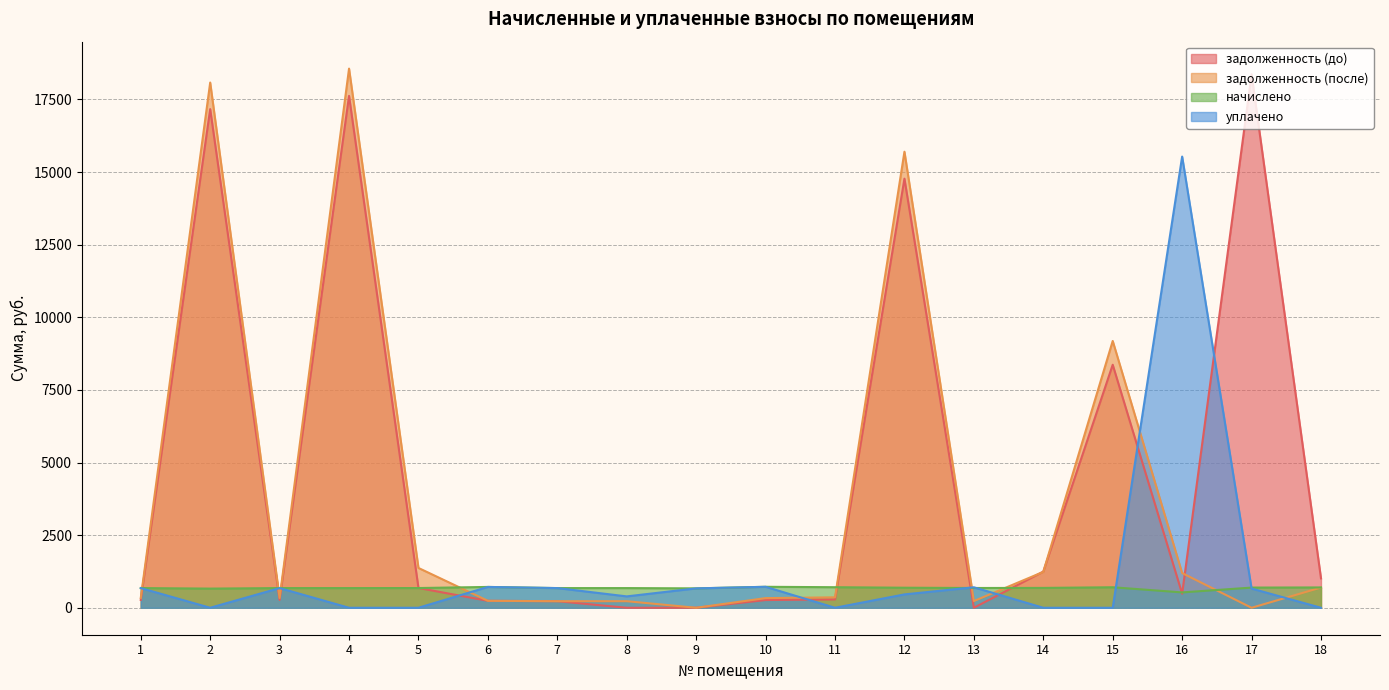

At which category is the sum across all series the highest?

4